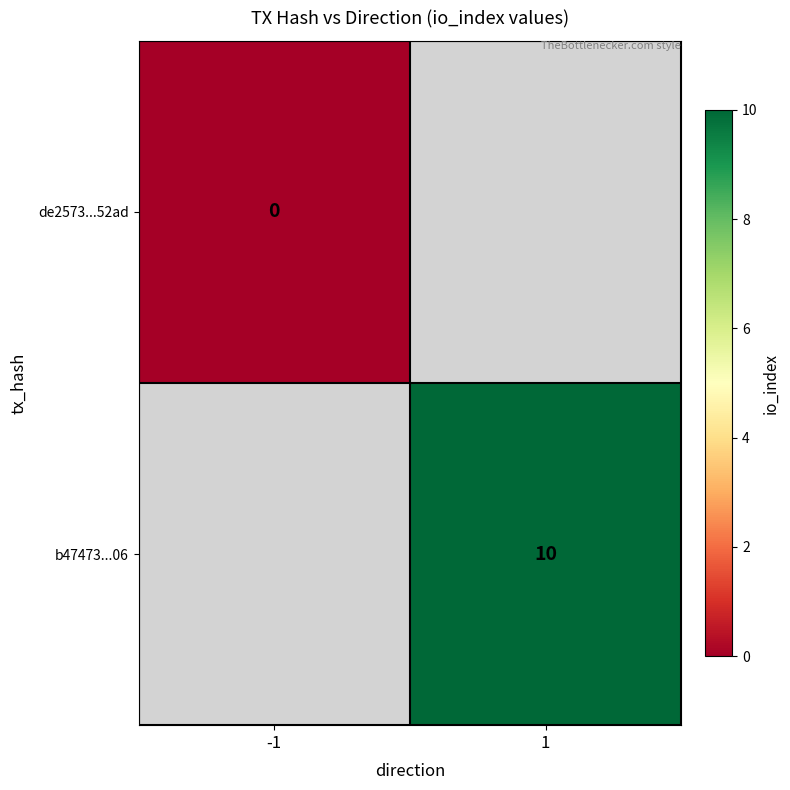

True or false: b47473...06 has a value of 10 at 1.

True